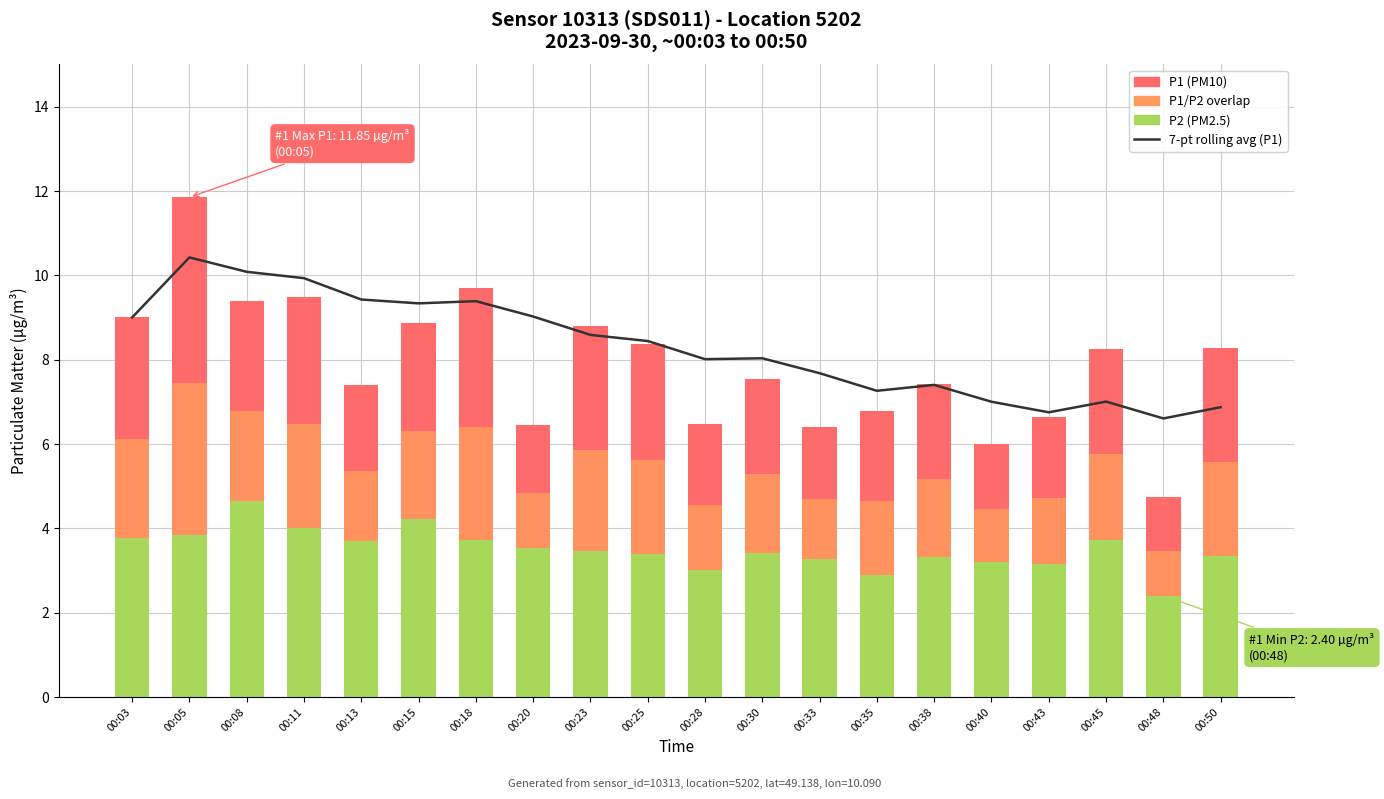

At which category is the sum across all series the highest?

00:05